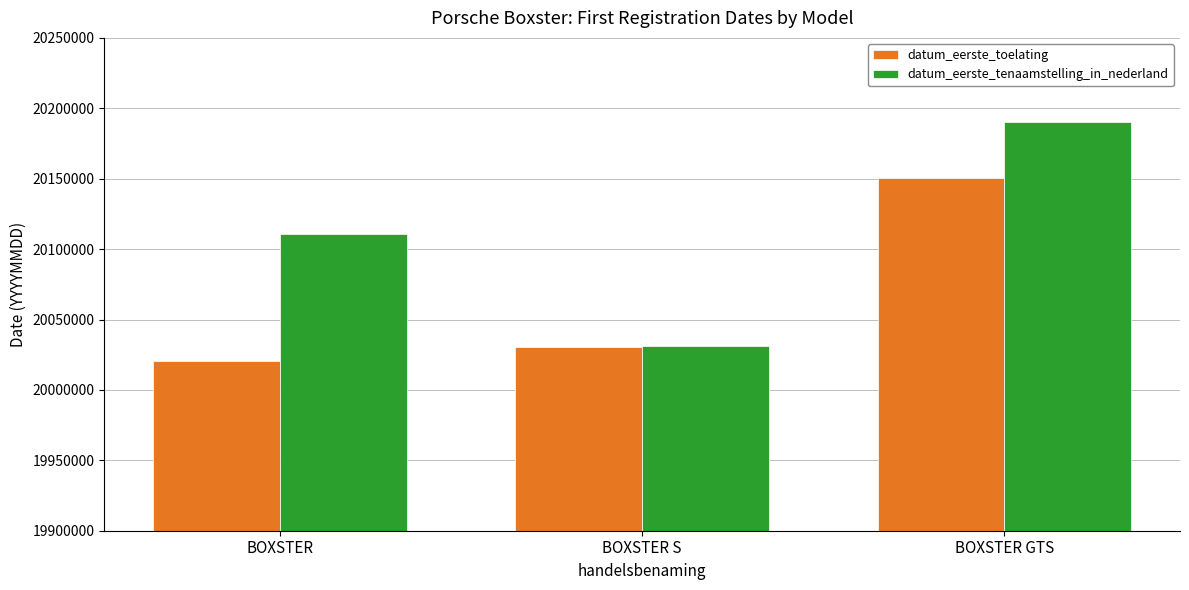

Is it true that datum_eerste_toelating equals 20150319 at BOXSTER GTS?

True